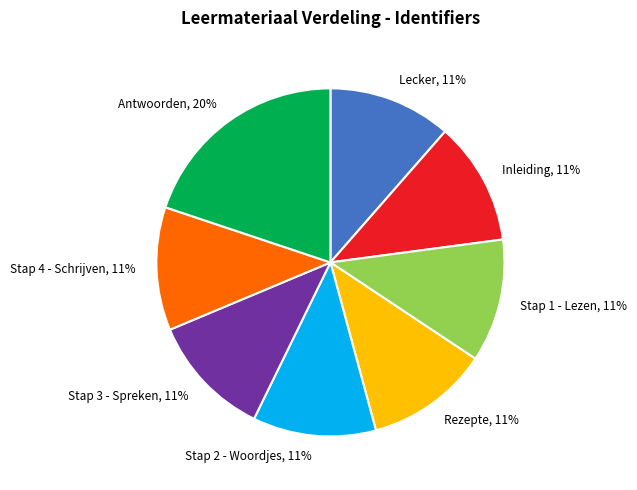

What is the largest slice in the pie chart?

Antwoorden